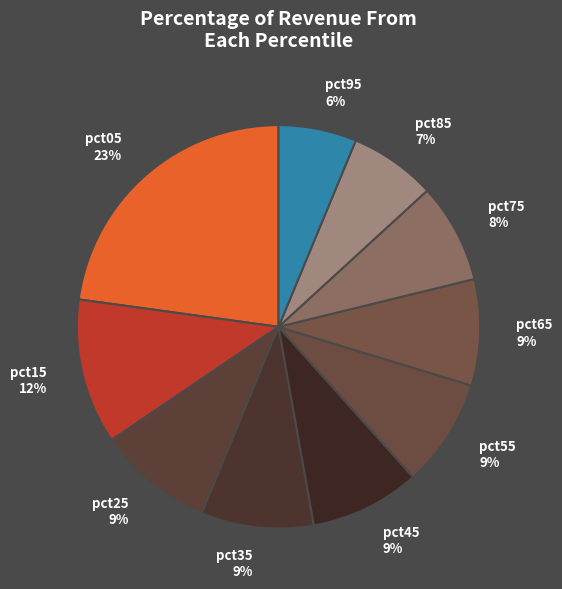

True or false: pct95 accounts for 6% of the total.

True